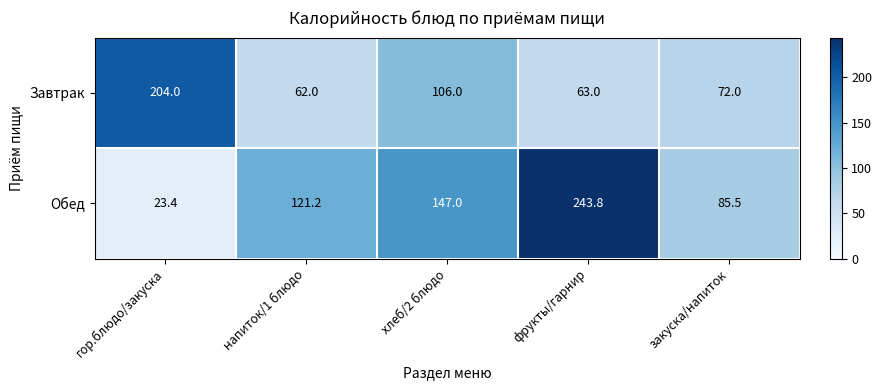

What is the spread (max minus min) of values at гор.блюдо/закуска?

180.6